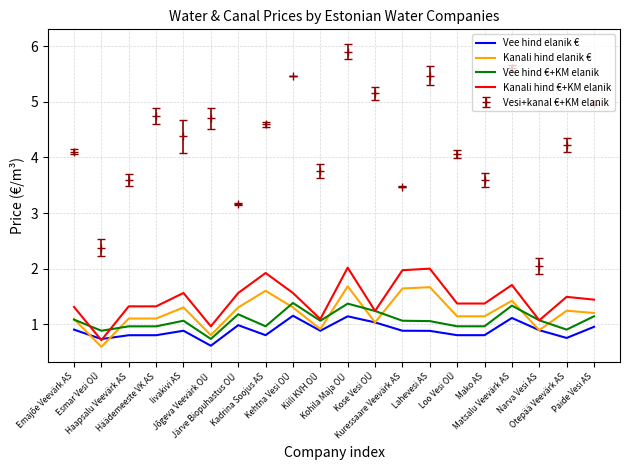

True or false: Kanali hind elanik € has more than 0 points higher than both neighbors.

True